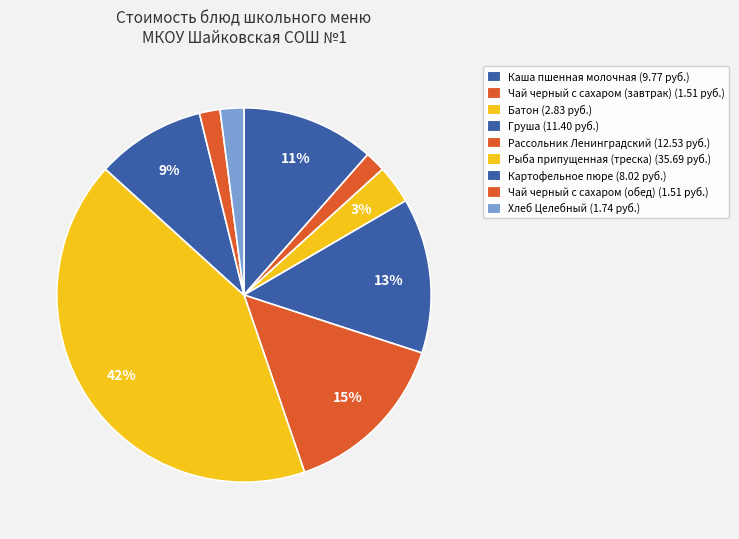

Which category has the smallest portion of the pie?

Чай черный с сахаром (завтрак)